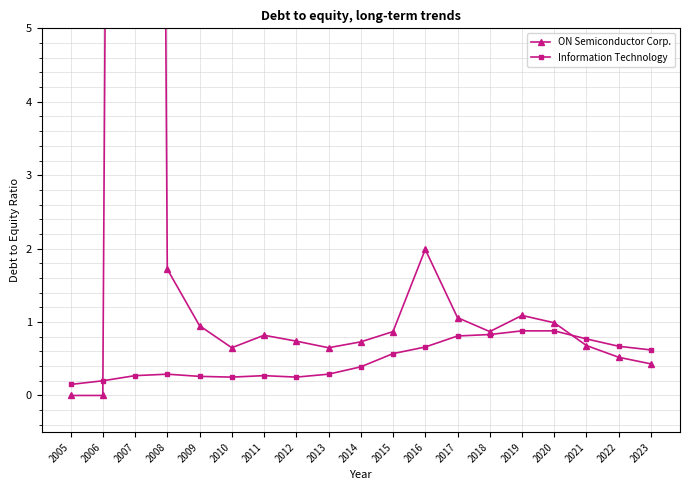

Reading left to right, list all the values displayed in this chart.

ON Semiconductor Corp.: 2005=0.0	2006=0.0	2007=72.9	2008=1.7	2009=0.9	2010=0.7	2011=0.8	2012=0.7	2013=0.7	2014=0.7	2015=0.9	2016=2.0	2017=1.1	2018=0.9	2019=1.1	2020=1.0	2021=0.7	2022=0.5	2023=0.4
Information Technology: 2005=0.1	2006=0.2	2007=0.3	2008=0.3	2009=0.3	2010=0.2	2011=0.3	2012=0.2	2013=0.3	2014=0.4	2015=0.6	2016=0.7	2017=0.8	2018=0.8	2019=0.9	2020=0.9	2021=0.8	2022=0.7	2023=0.6